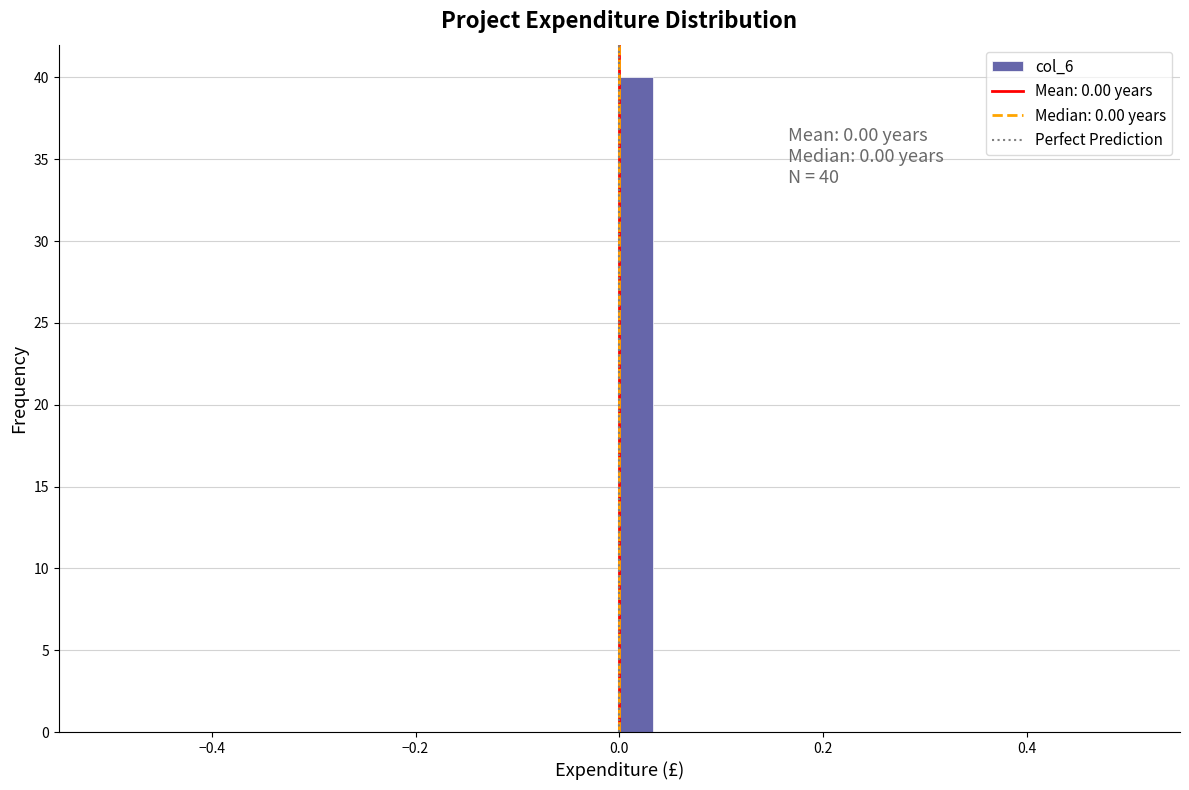

Around what value on the x-axis is the tallest bar? Give the approximate position of its centre, as read against the axis.

0.02